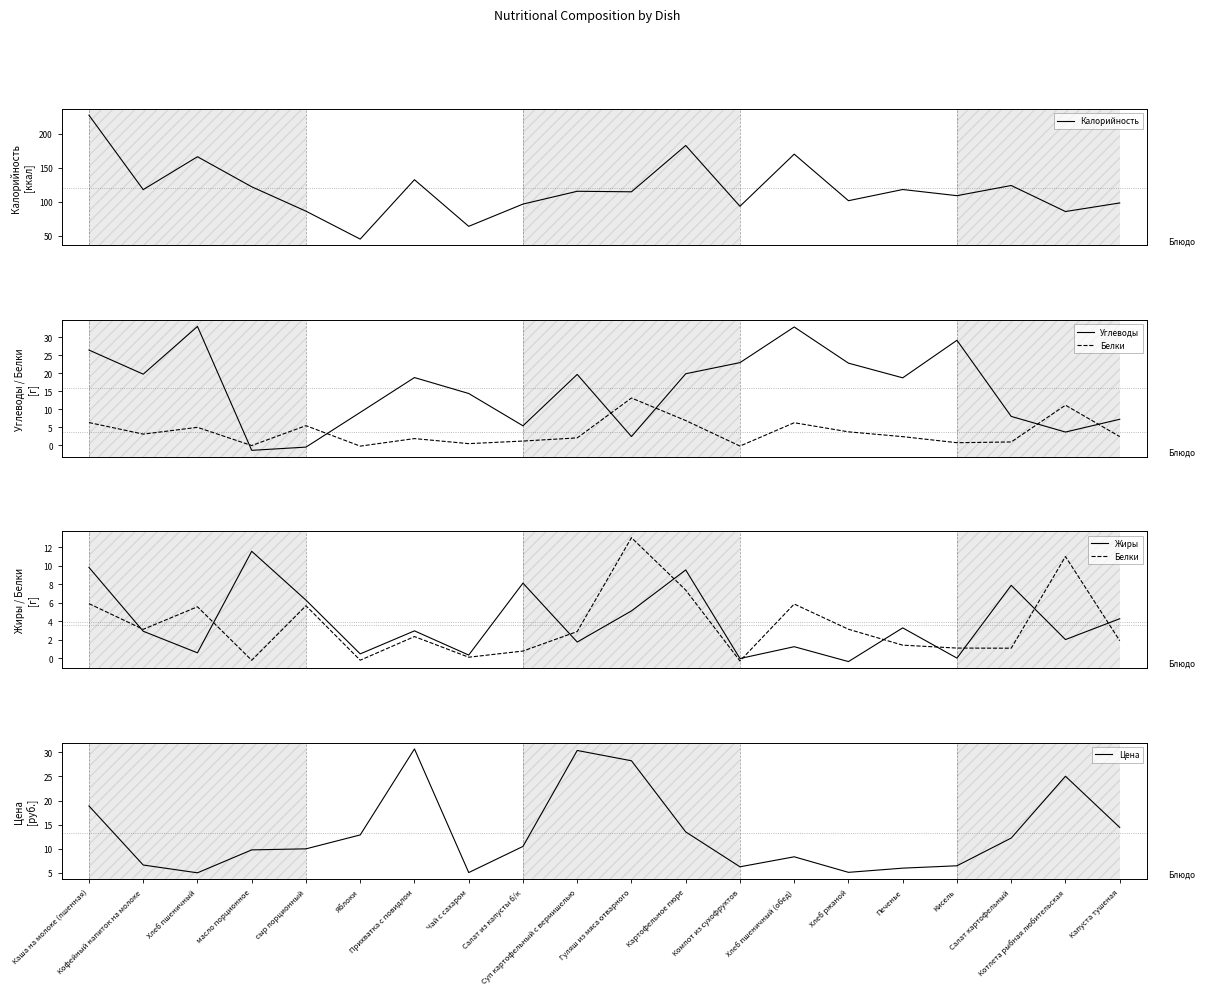

What is the difference between the Калорийность values at Чай с сахаром and Яблоки?

18.7